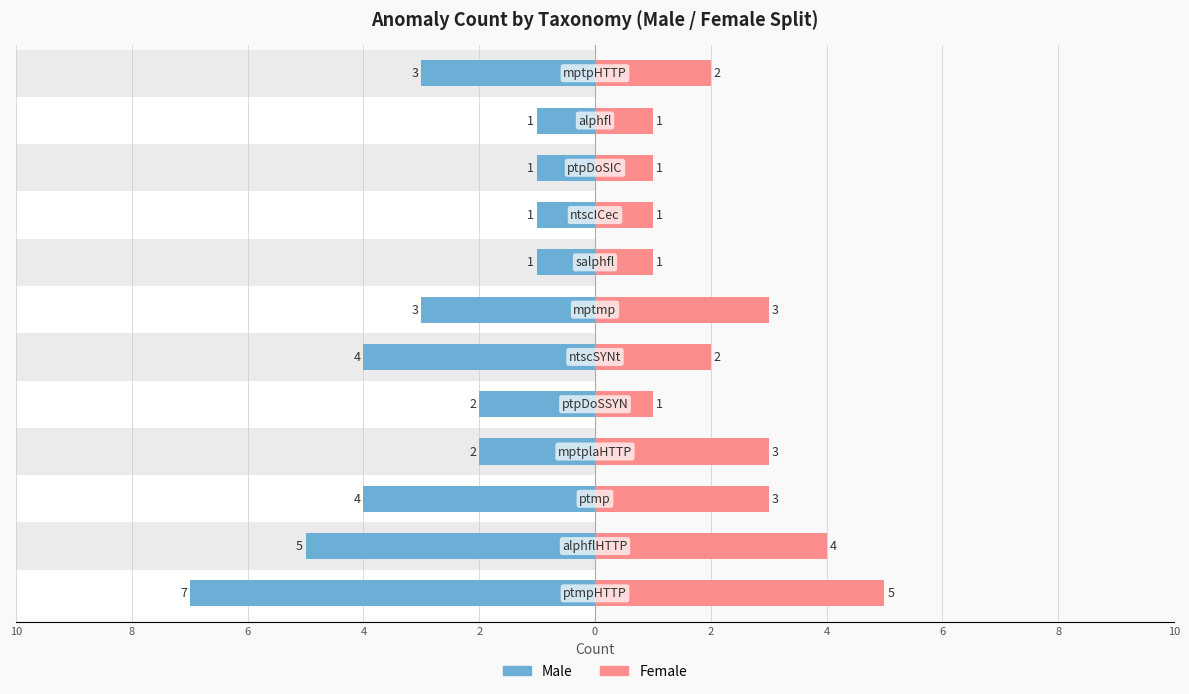

Which series has the largest range (max minus min)?

Male